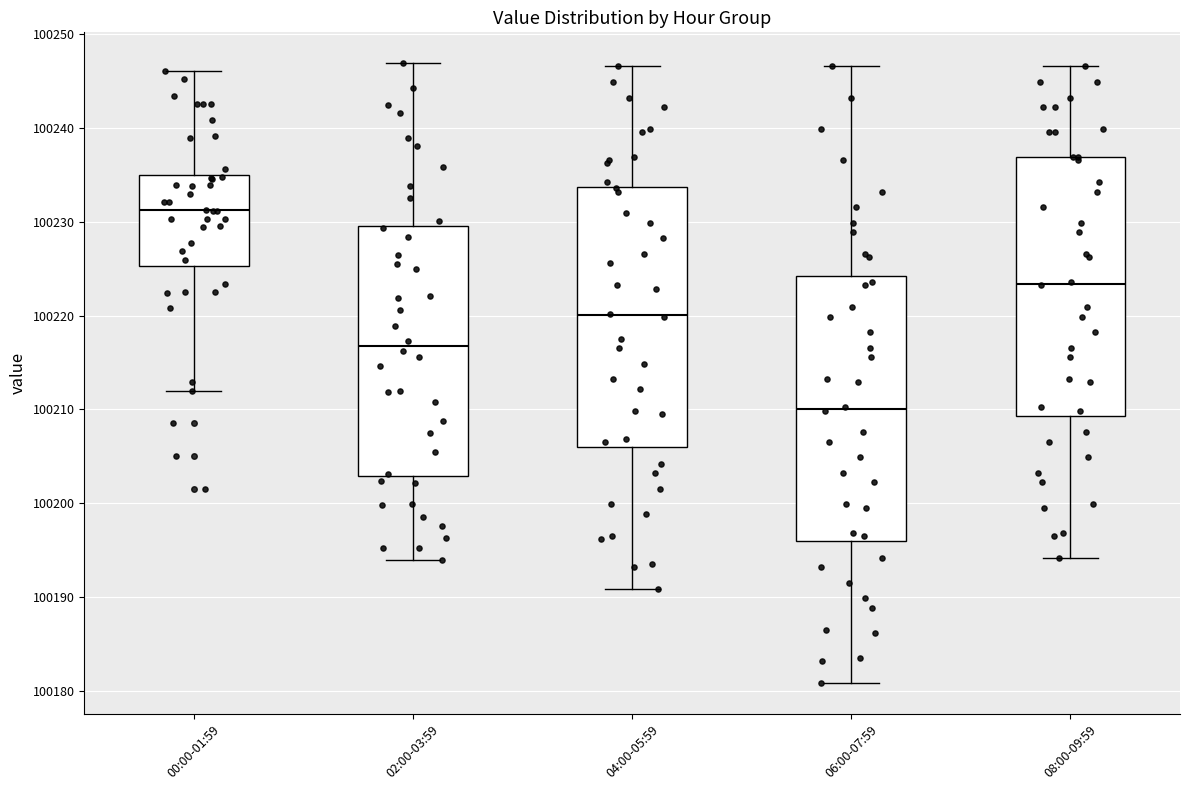

Which box has the highest median line?

00:00-01:59